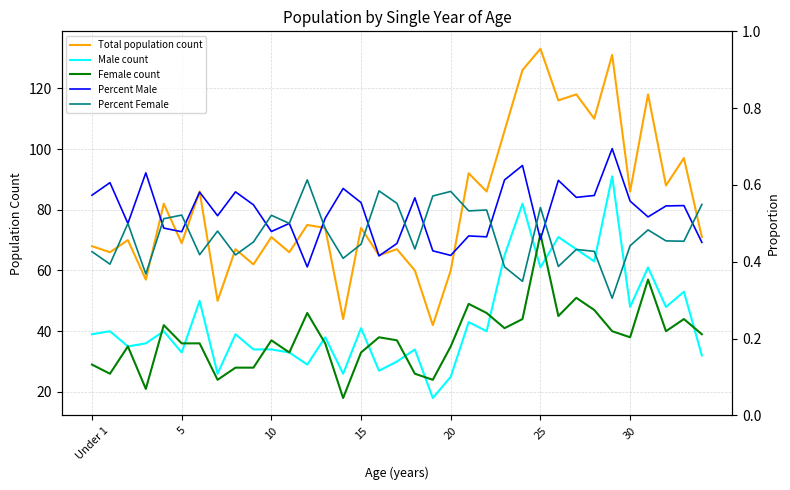

Does the chart have visible grid lines?

Yes